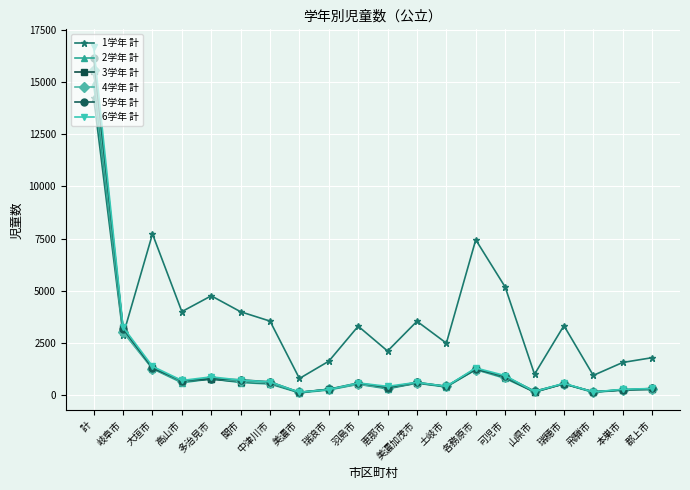

What is the lowest value of the 1学年 計 series?

805